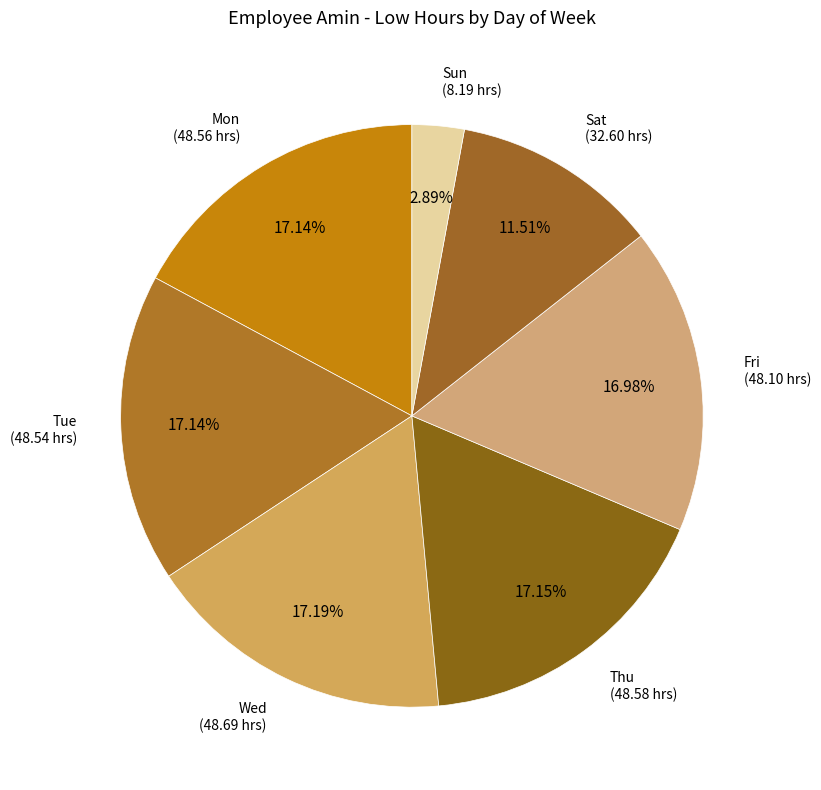

Is there a majority slice in this chart?

No